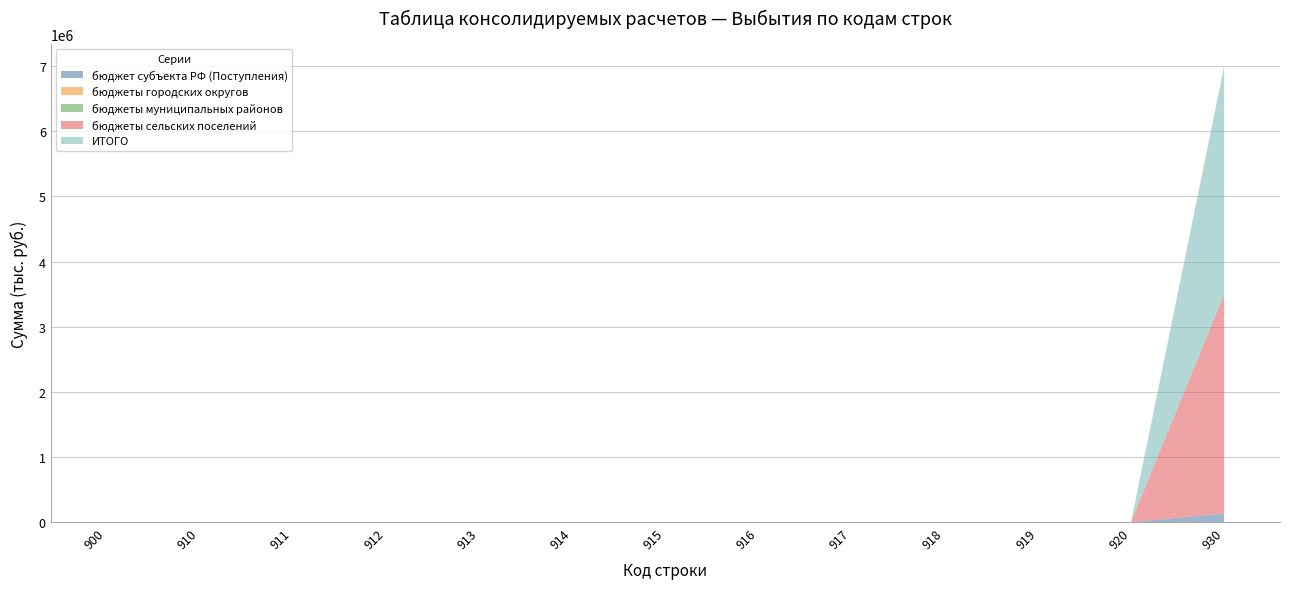

Reading left to right, what are all the values shown in this chart?

бюджет субъекта РФ (Поступления): 900=0.0	910=0.0	911=0.0	912=0.0	913=0.0	914=0.0	915=0.0	916=0.0	917=0.0	918=0.0	919=0.0	920=0.0	930=131926.9
бюджеты городских округов: 900=0.0	910=0.0	911=0.0	912=0.0	913=0.0	914=0.0	915=0.0	916=0.0	917=0.0	918=0.0	919=0.0	920=0.0	930=0.0
бюджеты муниципальных районов: 900=0.0	910=0.0	911=0.0	912=0.0	913=0.0	914=0.0	915=0.0	916=0.0	917=0.0	918=0.0	919=0.0	920=0.0	930=0.0
бюджеты сельских поселений: 900=0.0	910=0.0	911=0.0	912=0.0	913=0.0	914=0.0	915=0.0	916=0.0	917=0.0	918=0.0	919=0.0	920=0.0	930=3366300.0
ИТОГО: 900=0.0	910=0.0	911=0.0	912=0.0	913=0.0	914=0.0	915=0.0	916=0.0	917=0.0	918=0.0	919=0.0	920=0.0	930=3498226.9